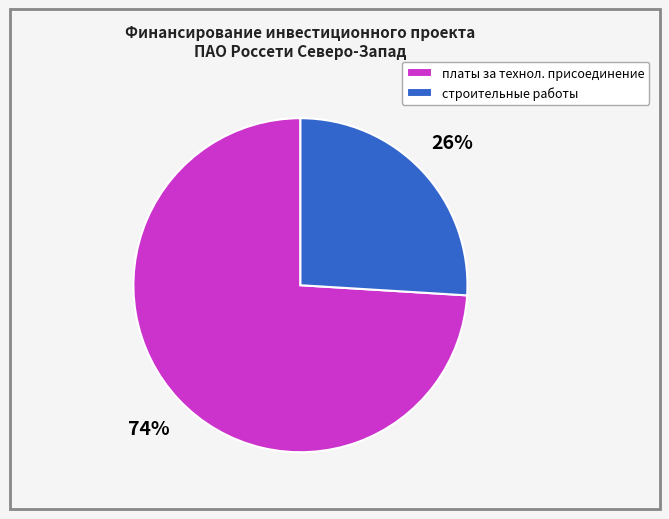

To the nearest percent, what is the average slice percentage?

50%